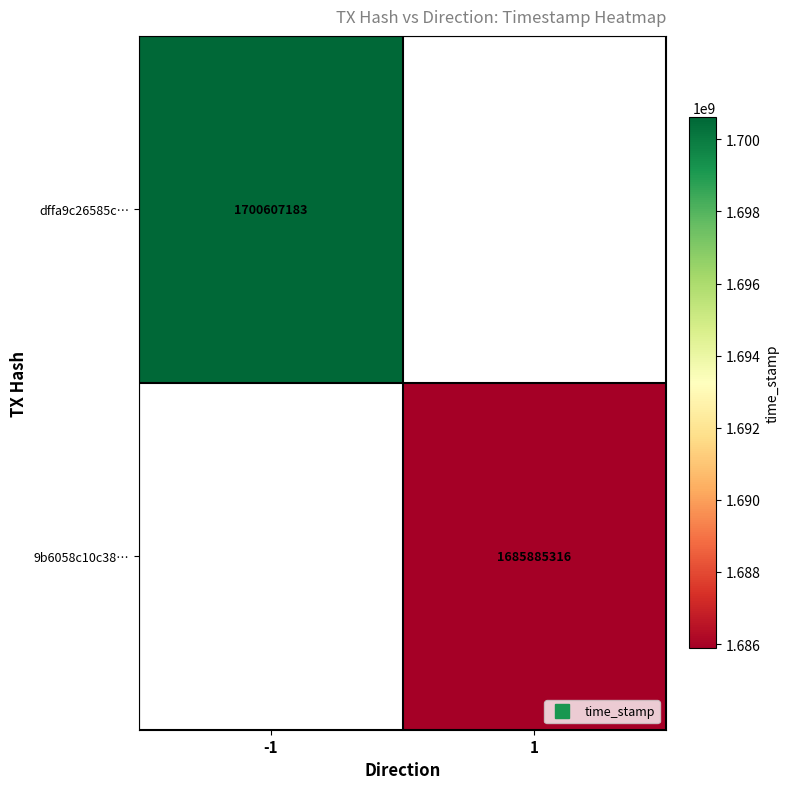

Which category has the lowest value across all series?

1